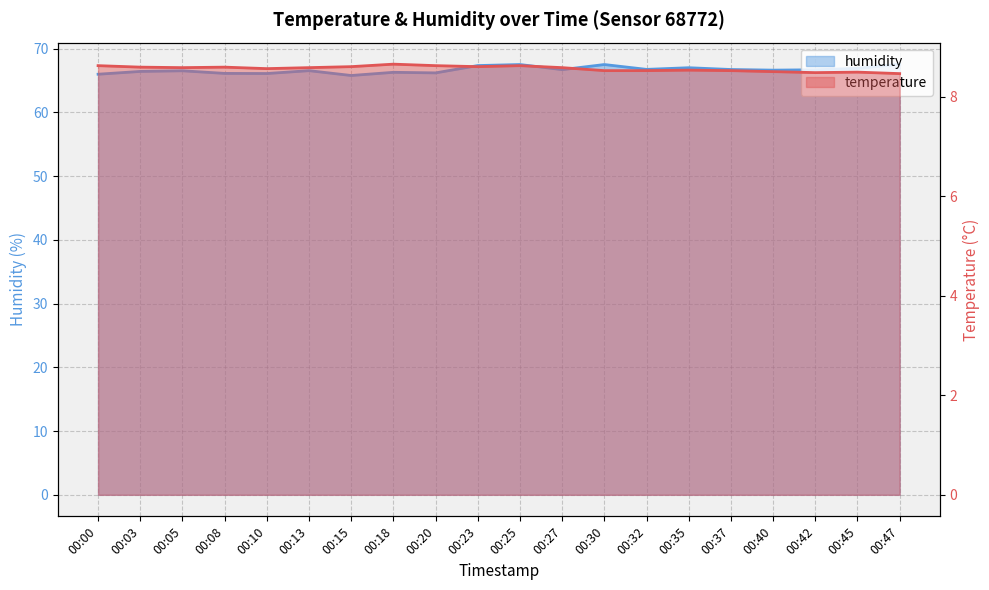

What value does the temperature series have at 00:45?

8.5